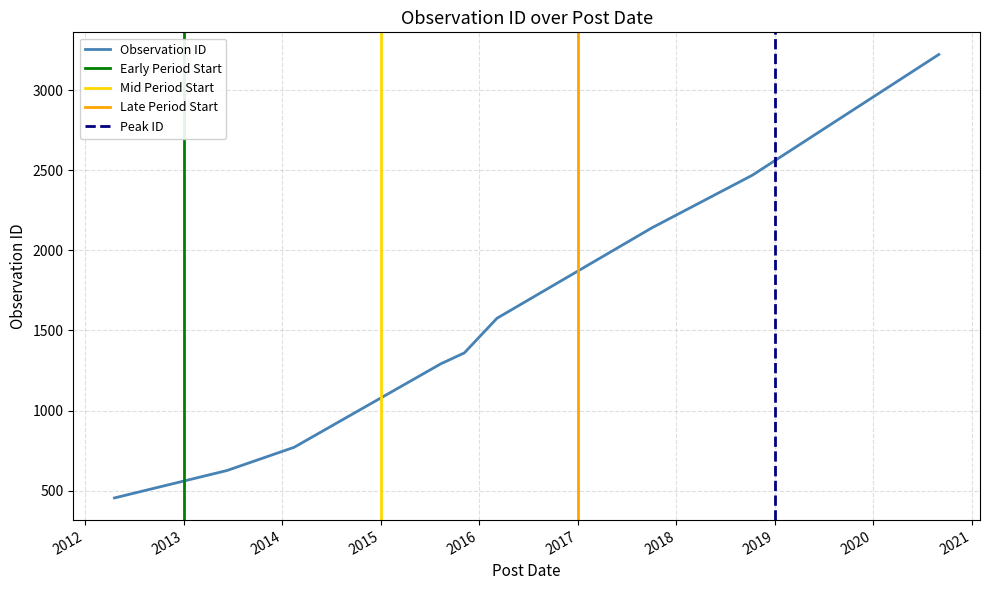

Reading left to right, extract all data points from this chart.

2012-04-19=455	2013-06-10=626	2014-02-14=771	2015-08-12=1292	2015-11-07=1360	2016-03-07=1576	2017-10-02=2140	2018-10-10=2469	2020-08-31=3222